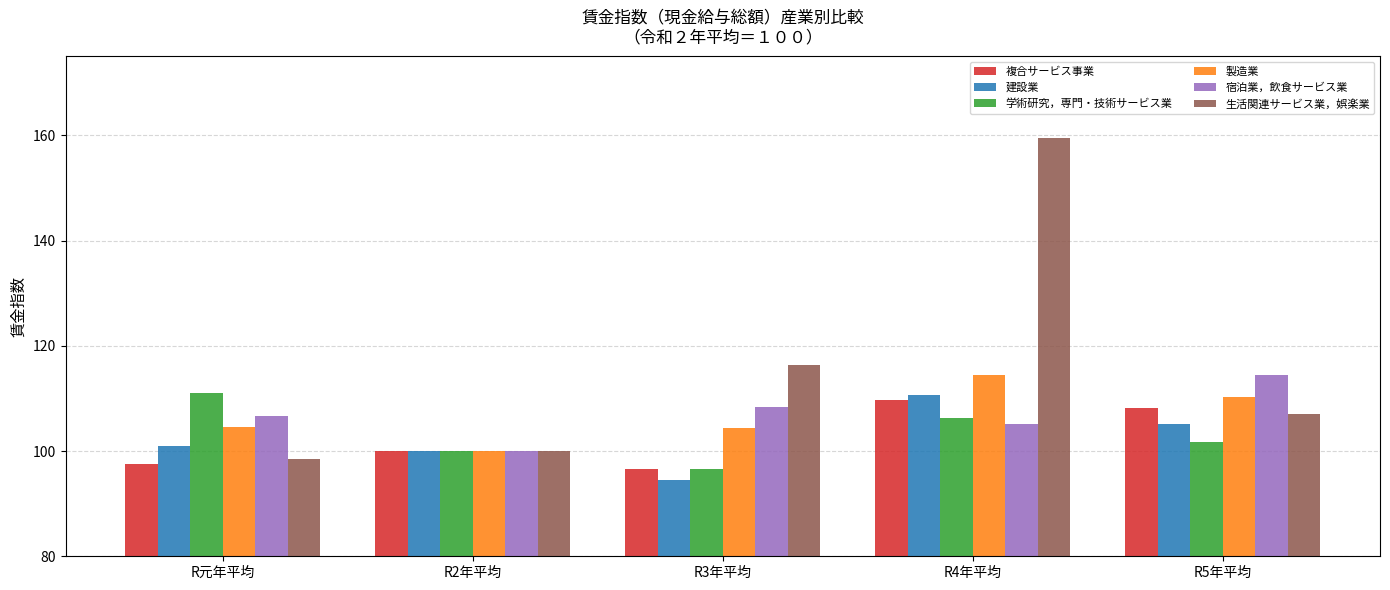

How many values in the 複合サービス事業 series are below 100?

2